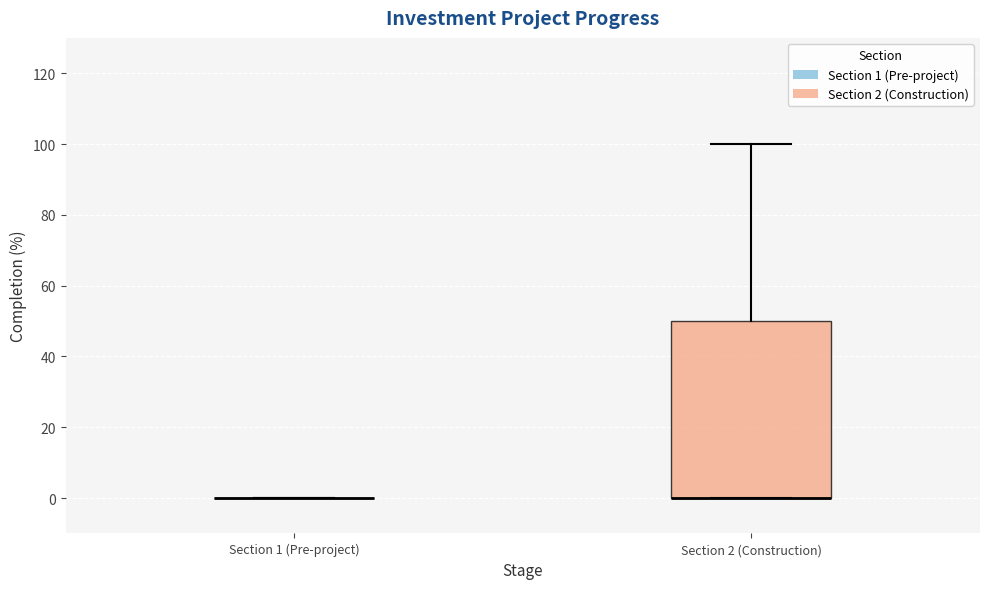

Comparing the boxes themselves (not the whiskers), which one is the tallest?

Section 2 (Construction)